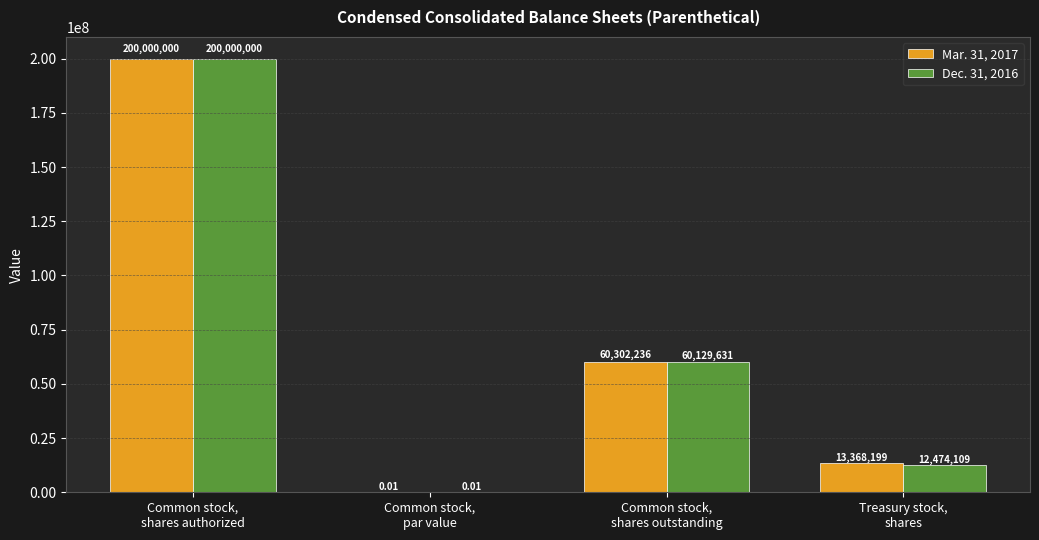

Count the number of data series in this chart.

2